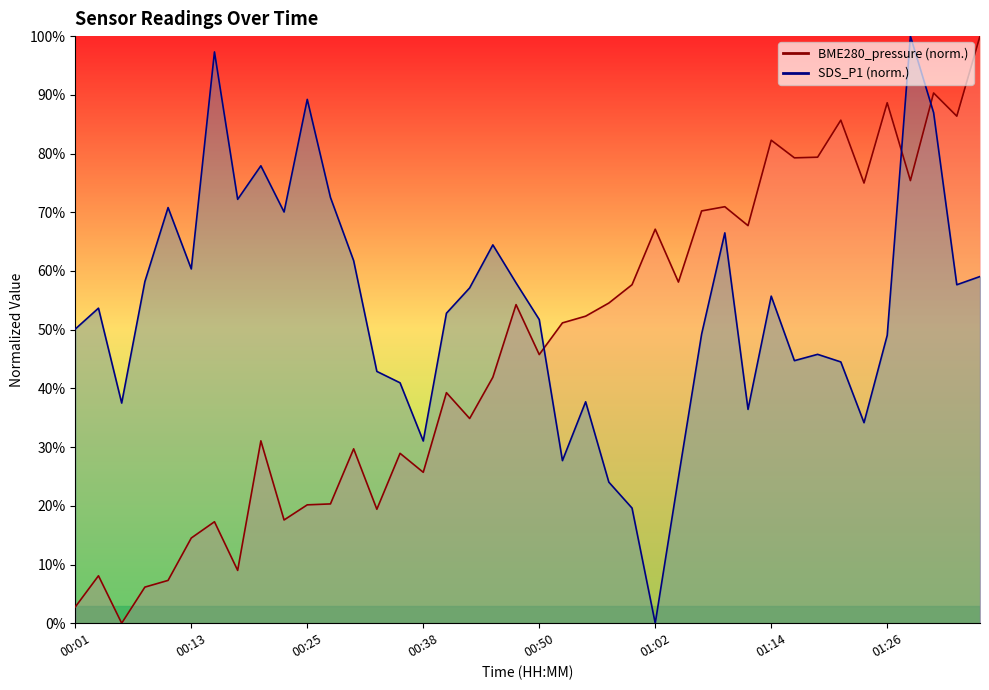

Reading left to right, what are all the values shown in this chart?

BME280_pressure: 00:01=2.8	00:04=8.1	00:06=0.0	00:08=6.1	00:11=7.3	00:13=14.5	00:16=17.3	00:18=9.0	00:21=31.1	00:23=17.6	00:25=20.2	00:28=20.3	00:30=29.7	00:33=19.4	00:35=28.9	00:38=25.7	00:40=39.3	00:42=34.9	00:45=41.9	00:47=54.3	00:50=45.8	00:52=51.2	00:55=52.3	00:57=54.5	00:59=57.7	01:02=67.1	01:04=58.1	01:07=70.2	01:09=70.9	01:12=67.7	01:14=82.3	01:16=79.3	01:19=79.4	01:21=85.7	01:24=75.0	01:26=88.6	01:29=75.4	01:32=90.3	01:34=86.4	01:37=100.0
SDS_P1: 00:01=50.1	00:04=53.7	00:06=37.5	00:08=58.2	00:11=70.8	00:13=60.3	00:16=97.3	00:18=72.2	00:21=77.9	00:23=70.0	00:25=89.2	00:28=72.5	00:30=61.7	00:33=42.9	00:35=40.9	00:38=31.0	00:40=52.8	00:42=57.1	00:45=64.4	00:47=58.0	00:50=51.7	00:52=27.7	00:55=37.7	00:57=24.0	00:59=19.6	01:02=0.0	01:04=24.8	01:07=49.2	01:09=66.5	01:12=36.4	01:14=55.7	01:16=44.7	01:19=45.8	01:21=44.5	01:24=34.2	01:26=49.0	01:29=100.0	01:32=87.0	01:34=57.7	01:37=59.1